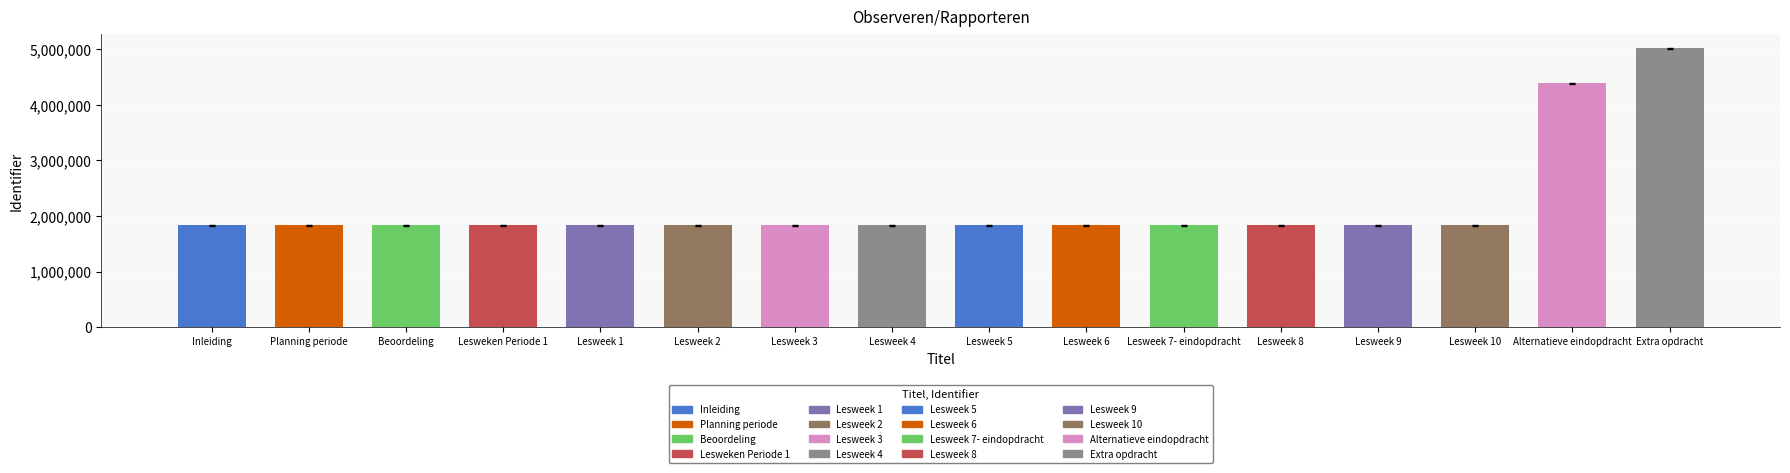

What is the smallest value displayed?

1831386